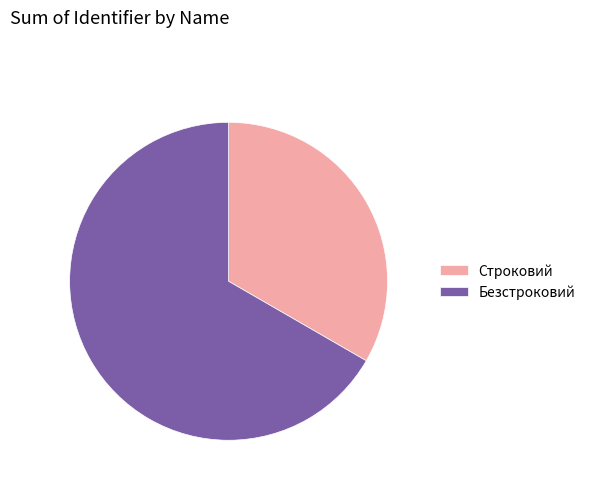

Approximately how many times larger is the value at Строковий compared to Безстроковий?

0.5